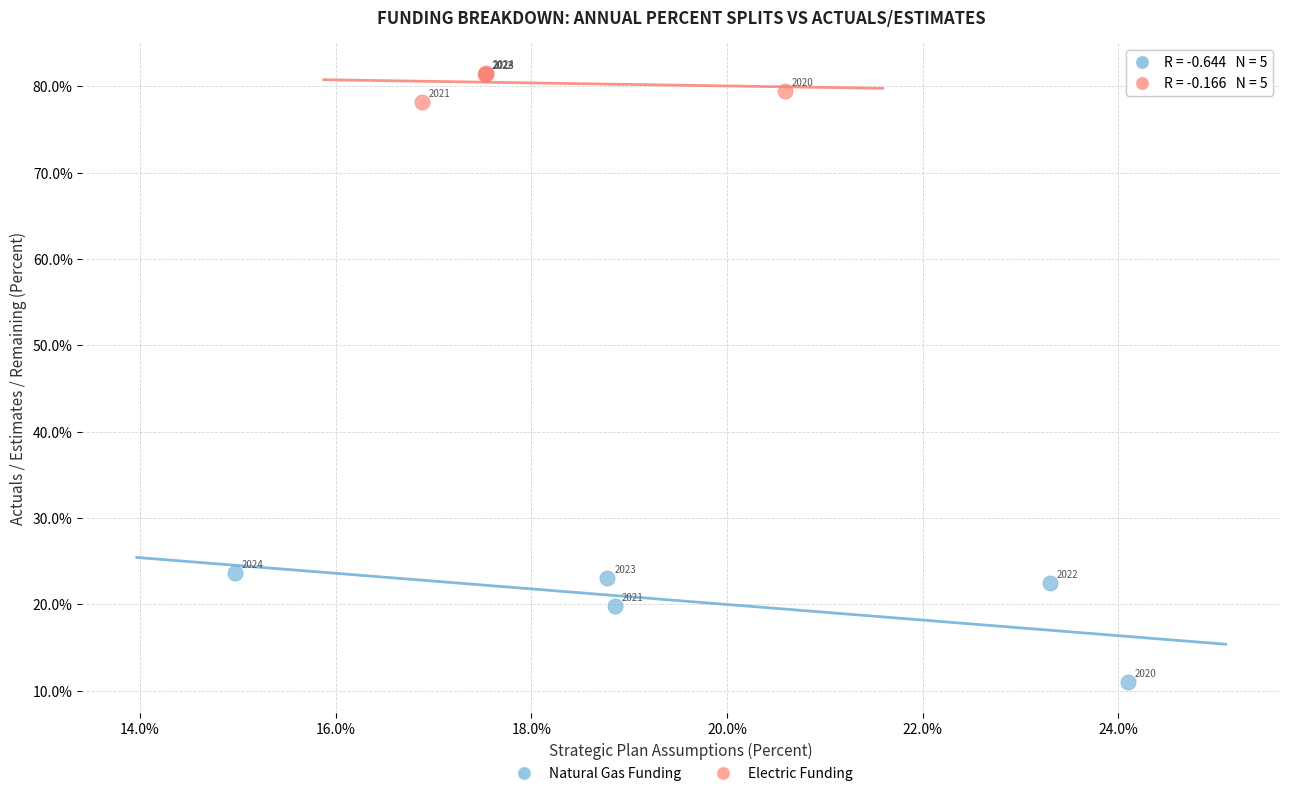

What are all the series names shown in the legend?

Natural Gas Funding, Electric Funding